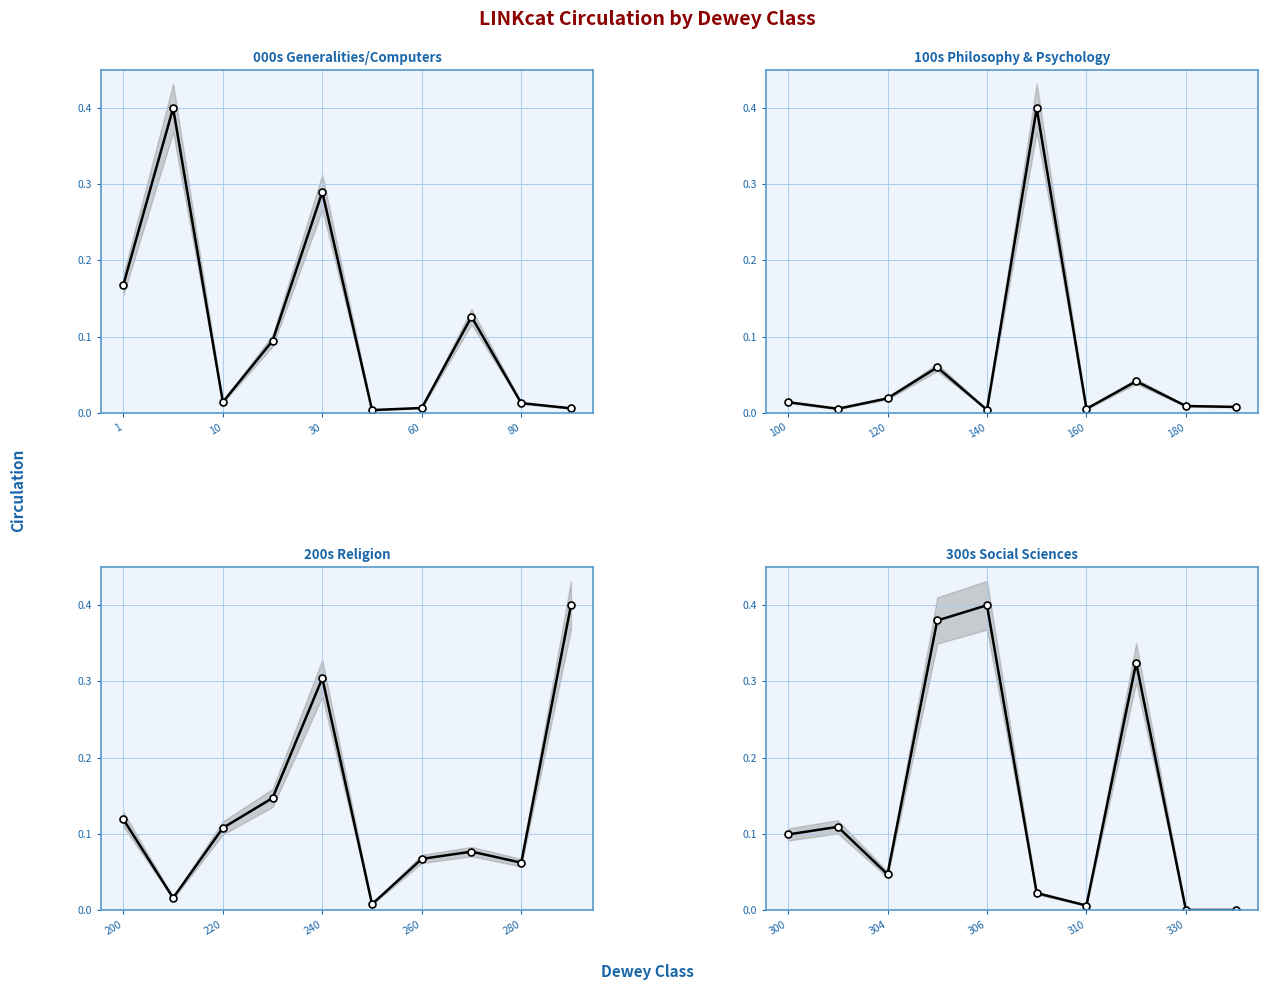

Which series has the widest spread of values?

300s Social Sciences